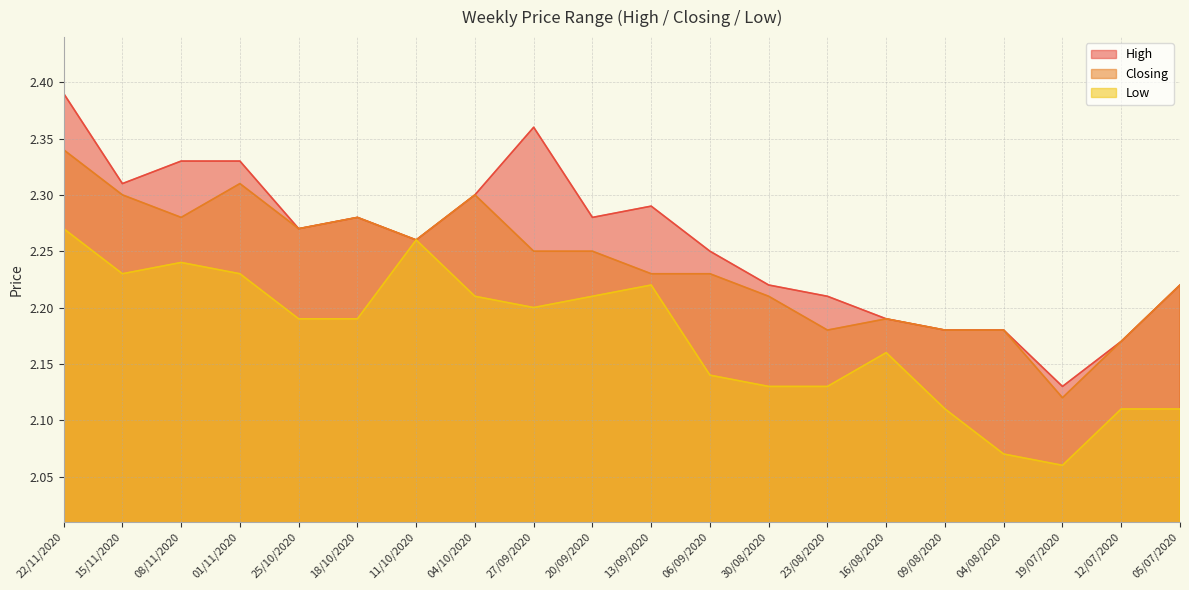

Where is the first local maximum for Low?

08/11/2020